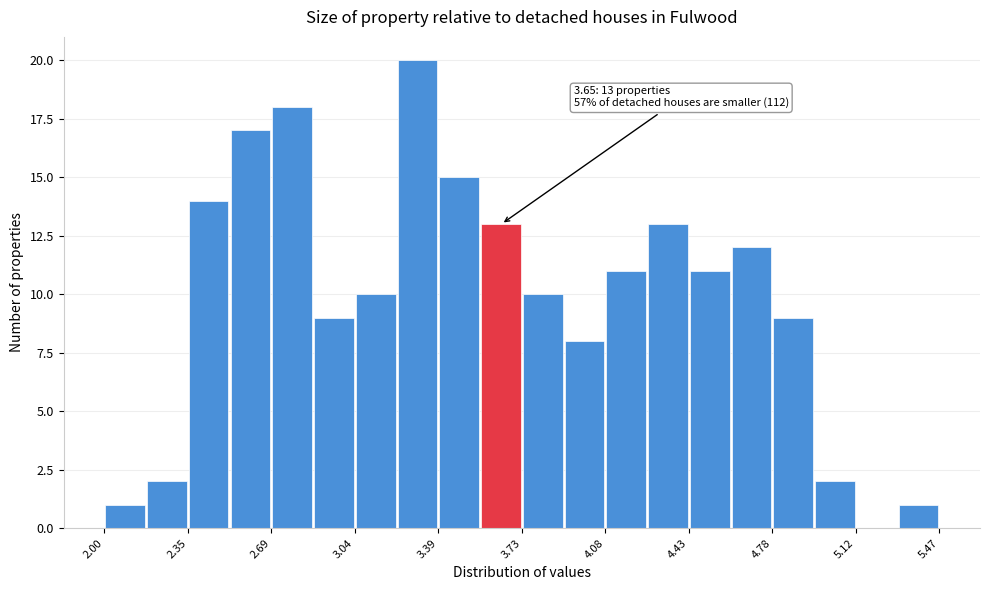

Around what value on the x-axis is the tallest bar? Give the approximate position of its centre, as read against the axis.

3.30